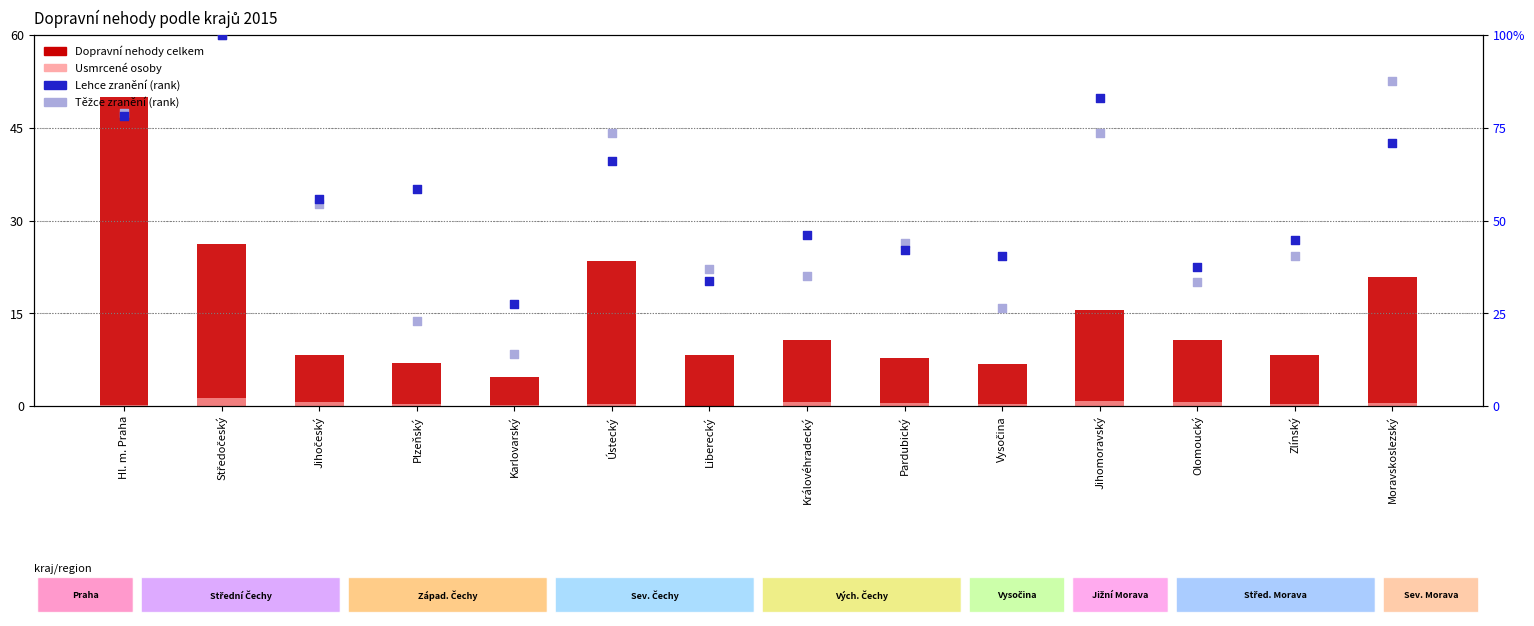

What is the total value across all series at Královéhradecký?

92.4